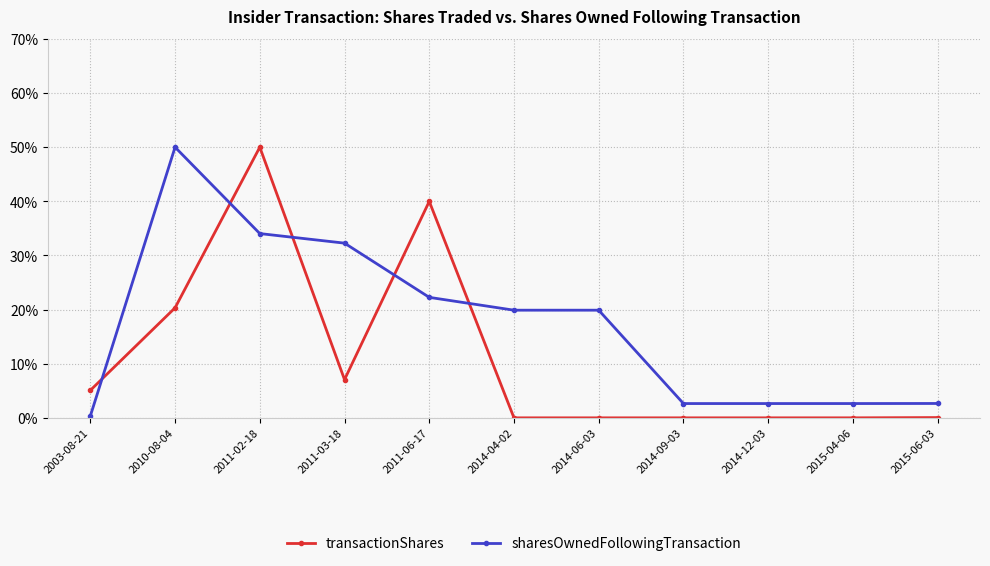

Rank the series by their average value, from lowest to highest.

transactionShares, sharesOwnedFollowingTransaction